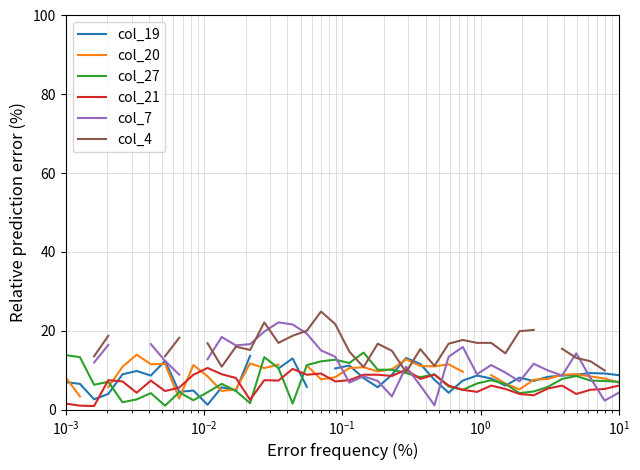

How many data points in col_27 are less than 7?

19